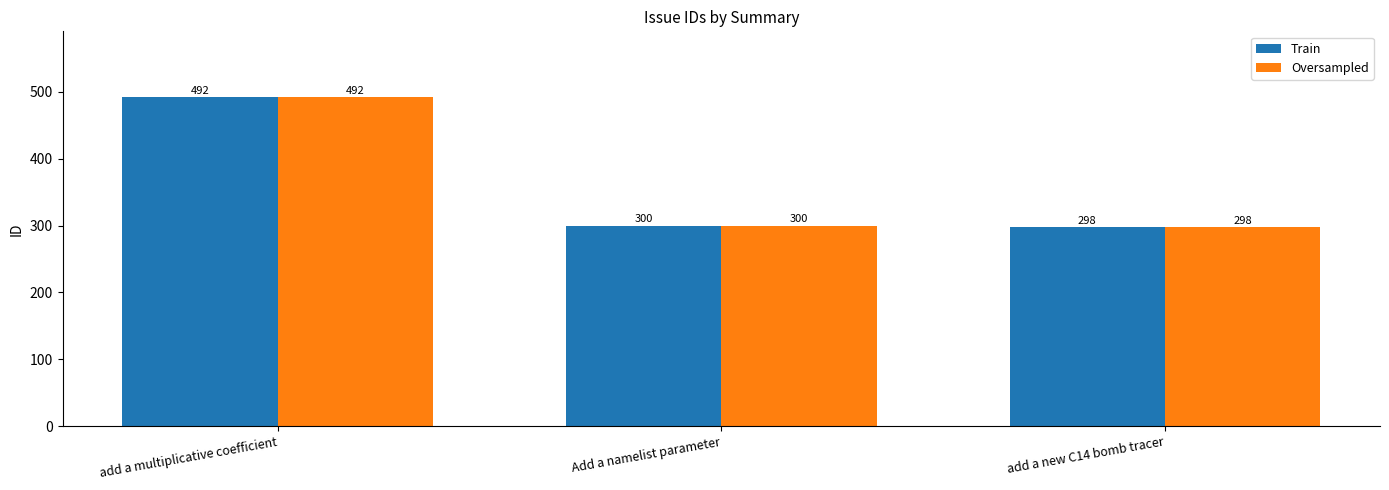

Is the value of Oversampled at add a new C14 bomb tracer greater than the value of Train at Add a namelist parameter?

No